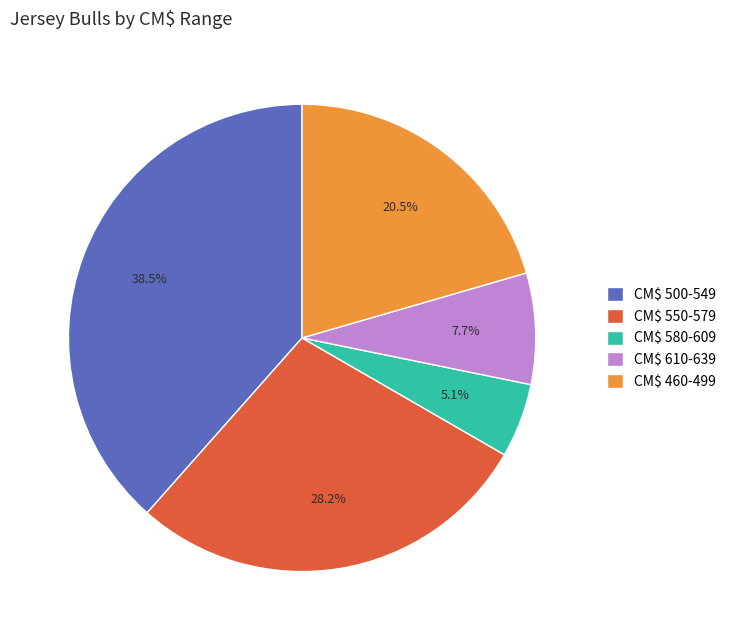

Which slice is the smallest?

CM$ 580-609